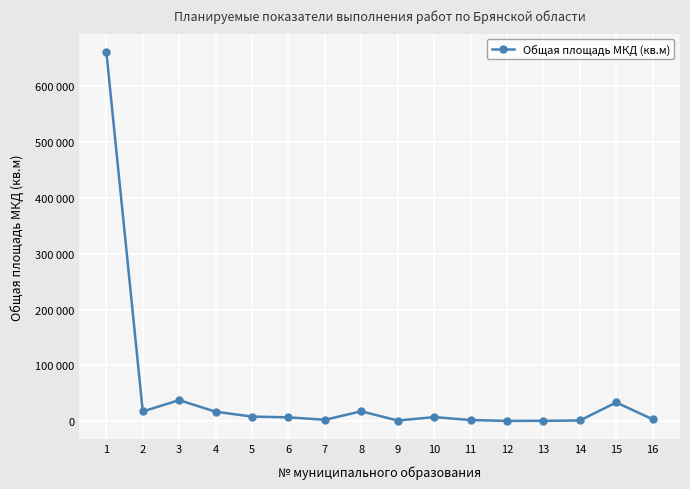

What is the greatest value displayed?

661292.4